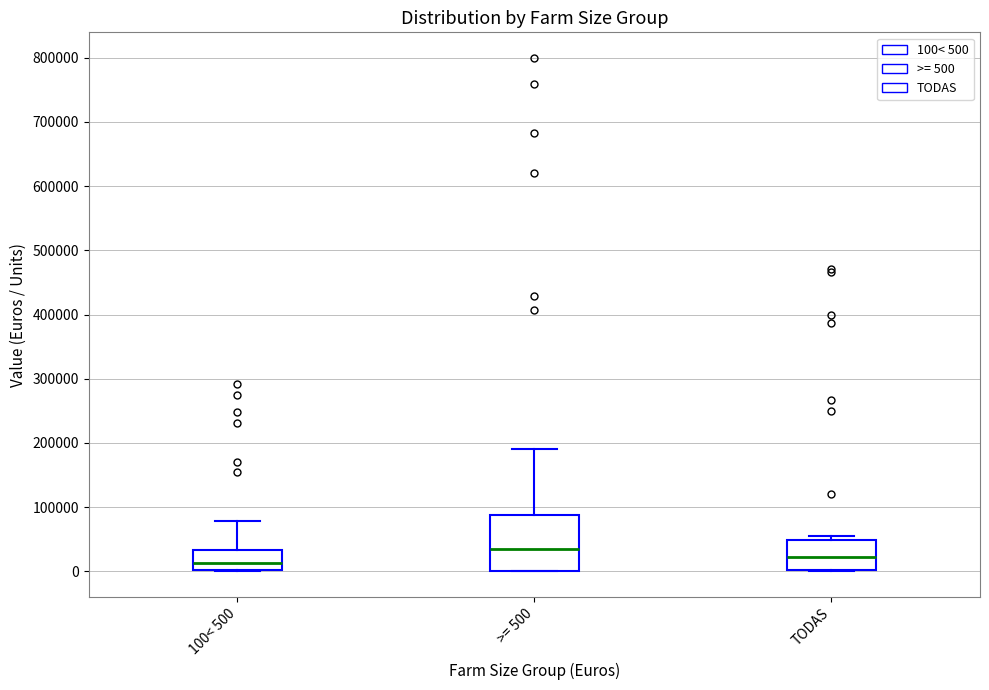

Reading left to right, read every box against the y-axis: the position of its median line, the range the box covers, and the ends of its whiskers. The values are not printed on the chart, so give them approximately, as read against the axis.

100< 500: median 10000, box 0 to 30000, whiskers 0 to 80000
>= 500: median 30000, box 0 to 90000, whiskers 0 to 190000
TODAS: median 20000, box 0 to 50000, whiskers 0 to 50000 (just above the box's upper edge)